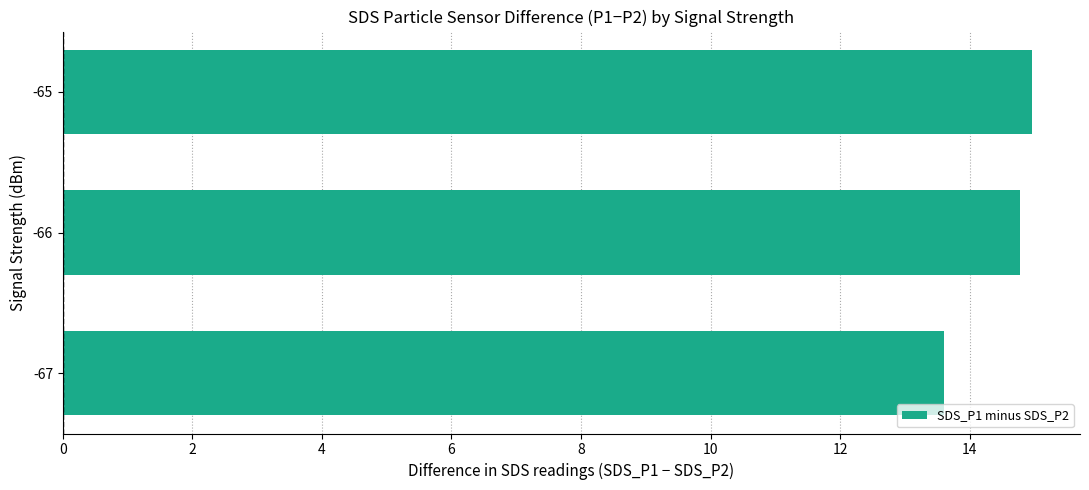

Are the bars grouped side by side (vs. stacked)?

No